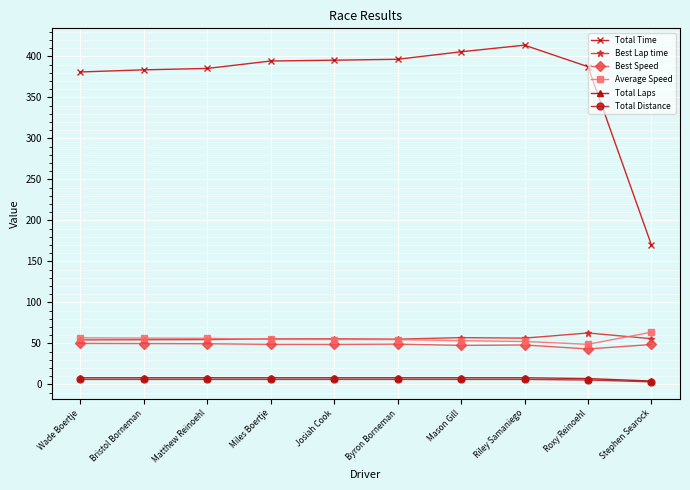

What are all the series names shown in the legend?

Total Time, Best Lap time, Best Speed, Average Speed, Total Laps, Total Distance